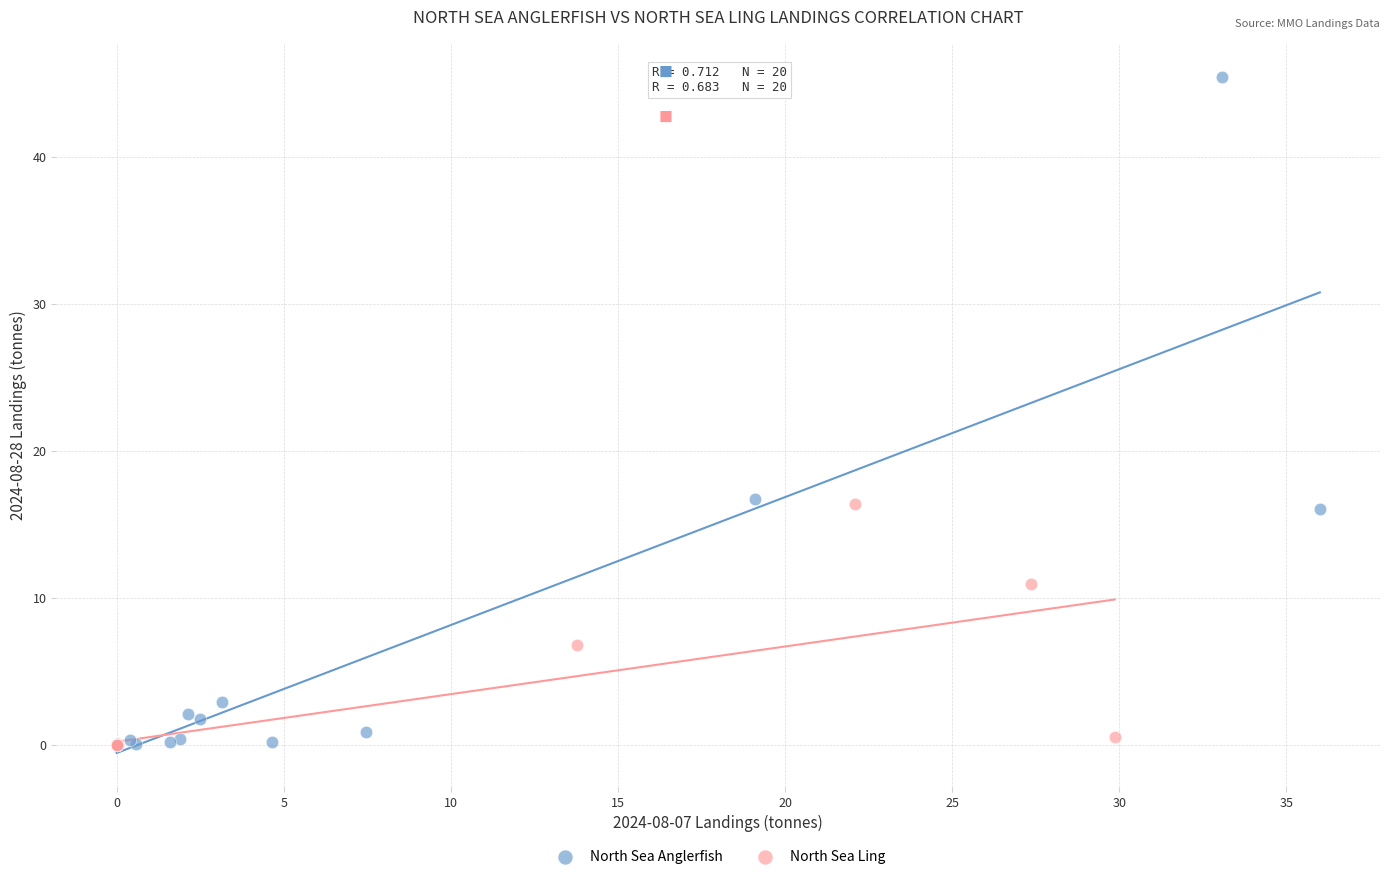

Which series reaches the maximum Y coordinate?

North Sea Anglerfish